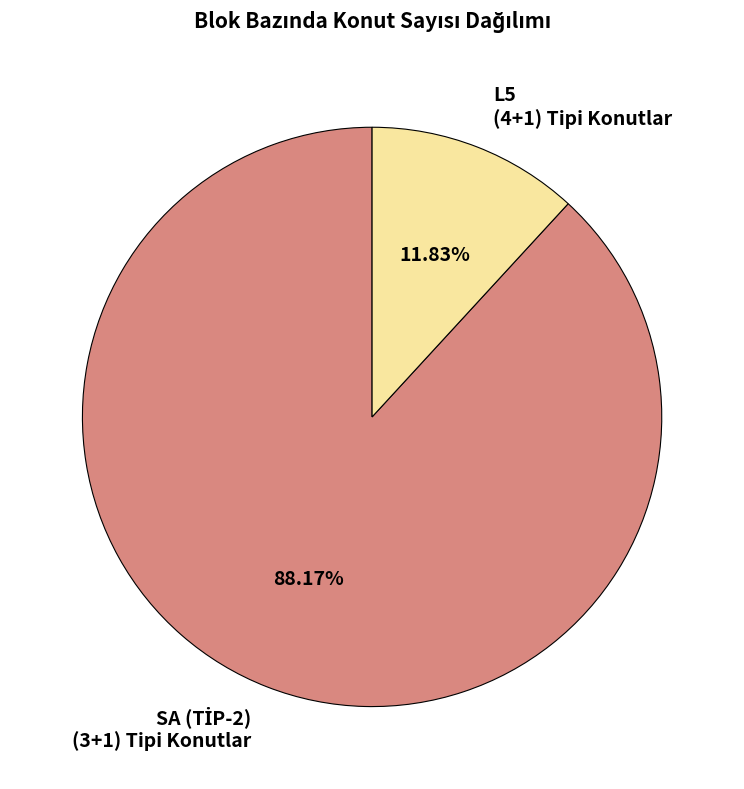

Is there a majority slice in this chart?

Yes